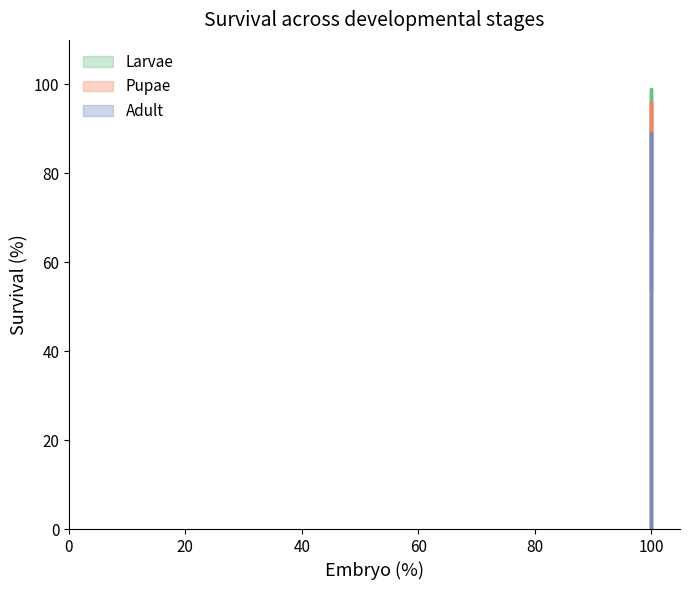

True or false: Adult has a value of 78 at 100.

False